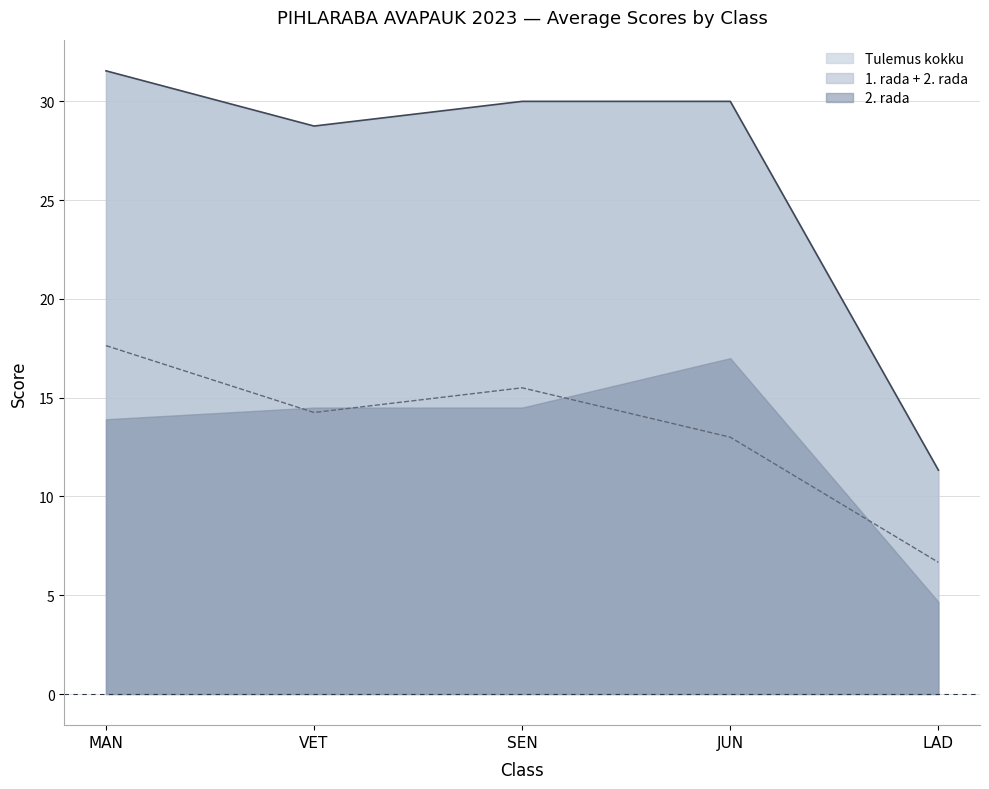

Where is Tulemus kokku nearest to the value 21?

VET